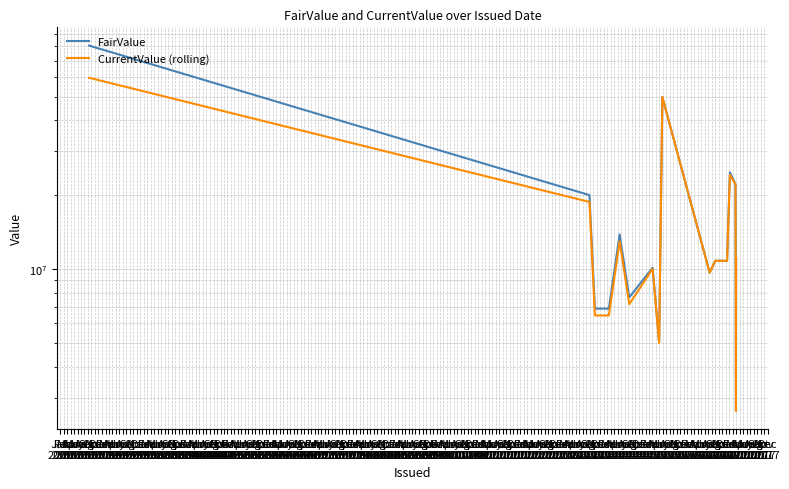

Where is CurrentValue (rolling) nearest to the value 31132493?

Feb
2002